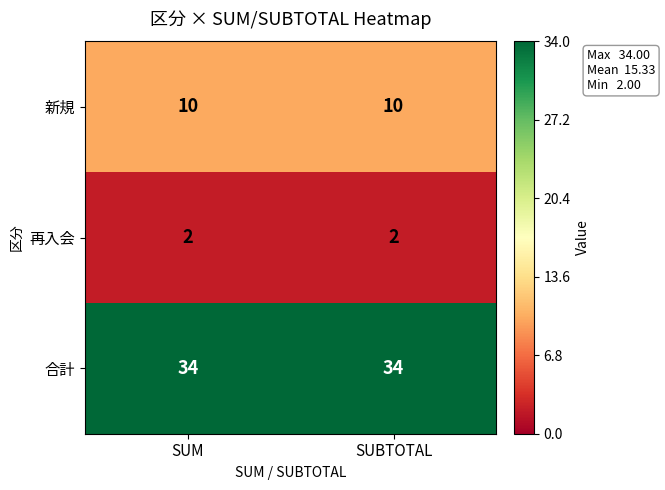

What is the total value across all series at SUM?

46